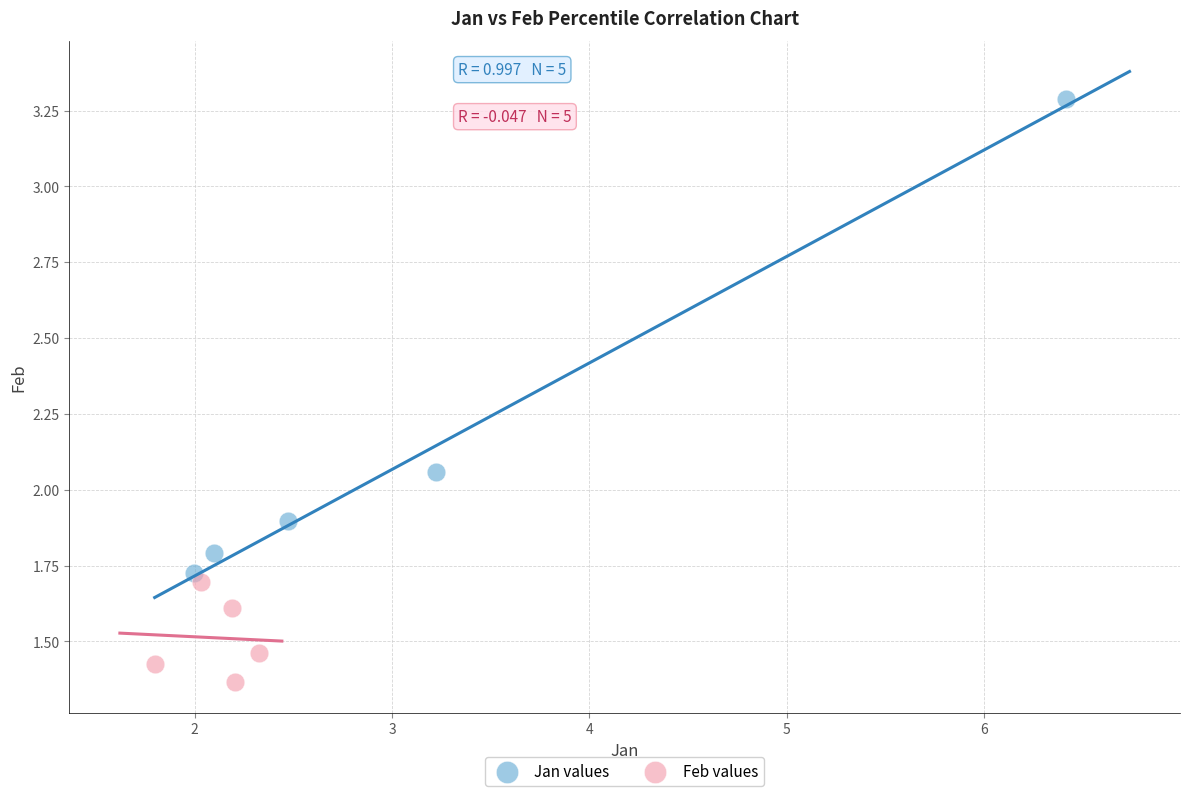

What are all the series names shown in the legend?

Jan values, Feb values